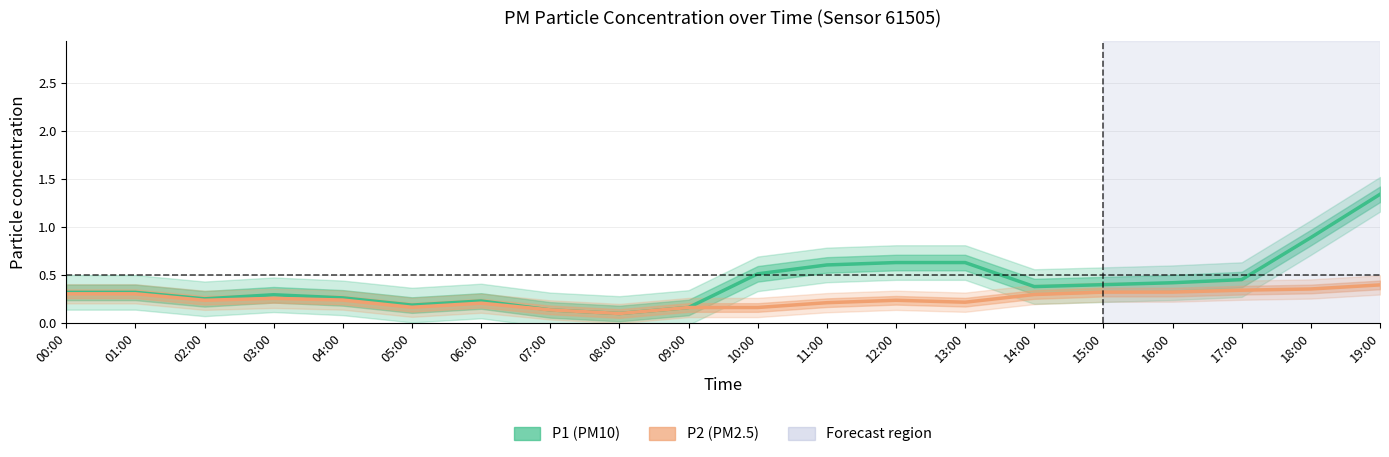

The value of P1 (PM10) at 13:00 is 0.9. True or false?

False